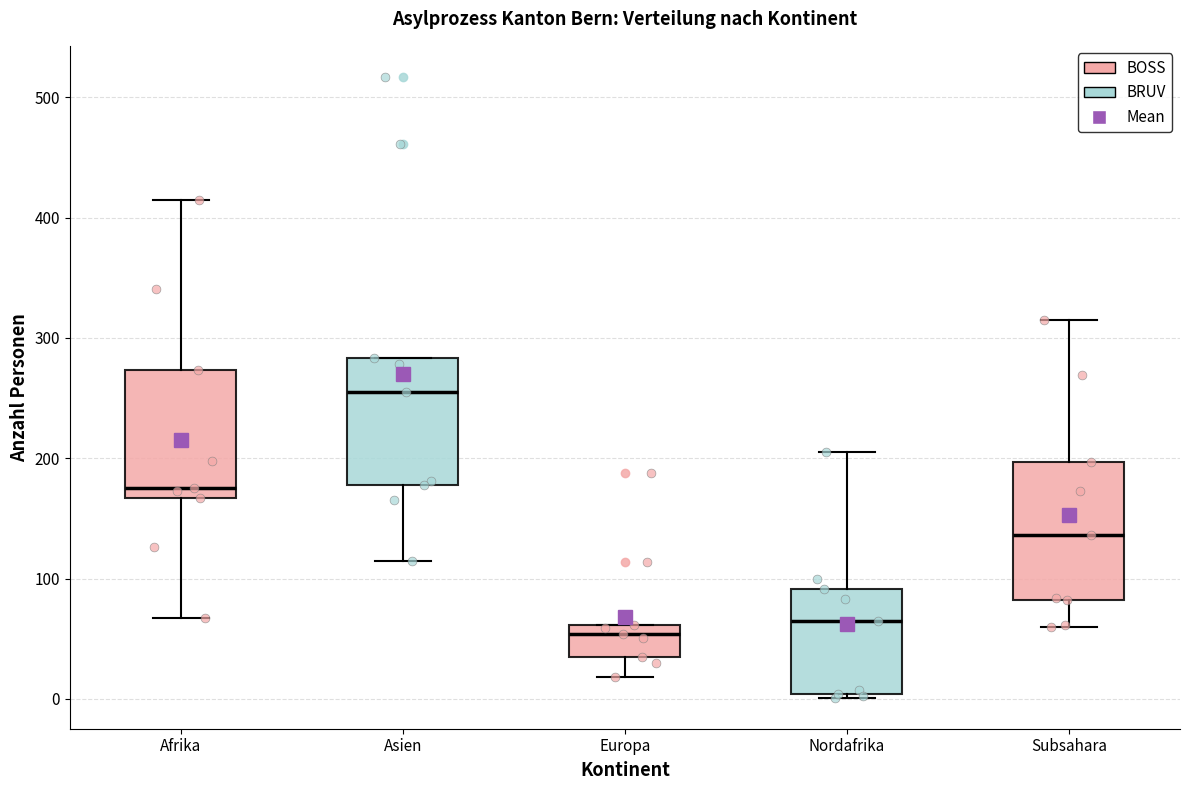

Which box's median line is the highest?

Asien